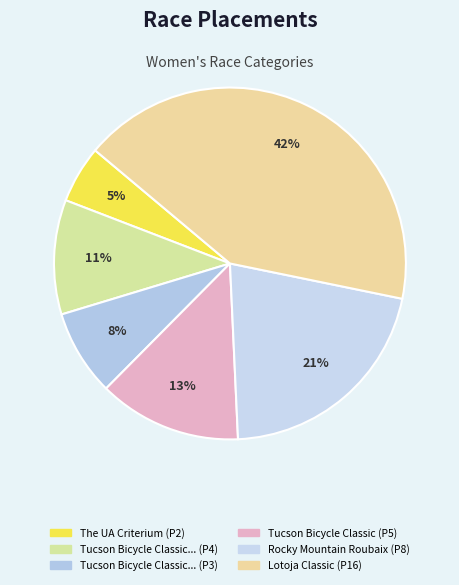

Which category has the biggest portion of the pie?

Lotoja Classic